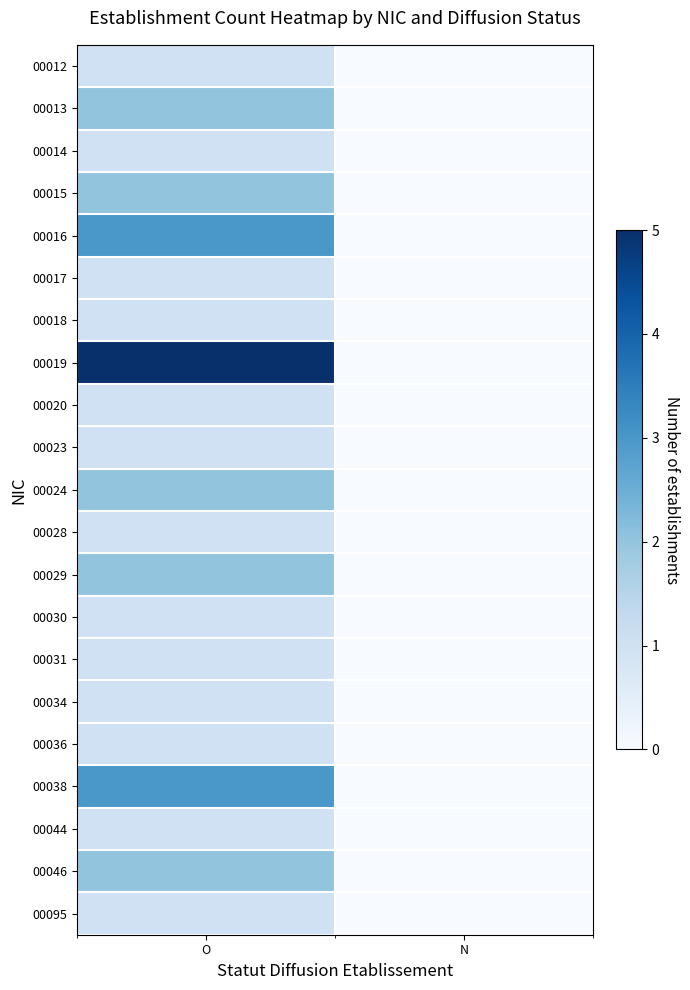

Count the number of categories in the chart.

2